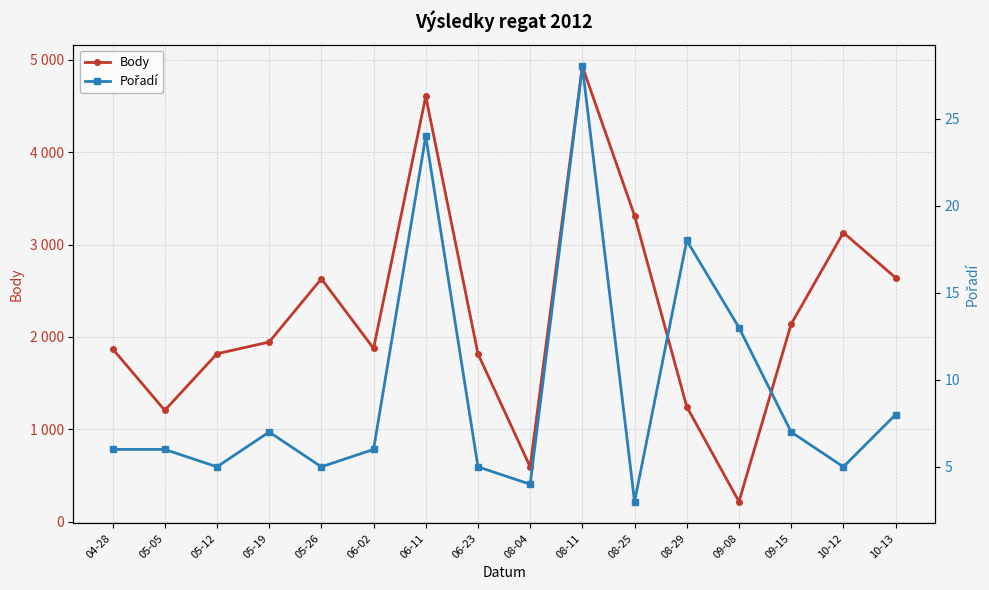

List the series in order of their overall mean, highest first.

Body, Pořadí